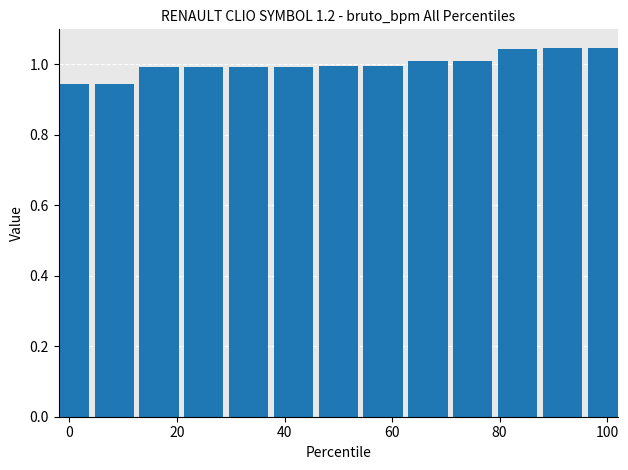

What is the sum of all values?

13.0